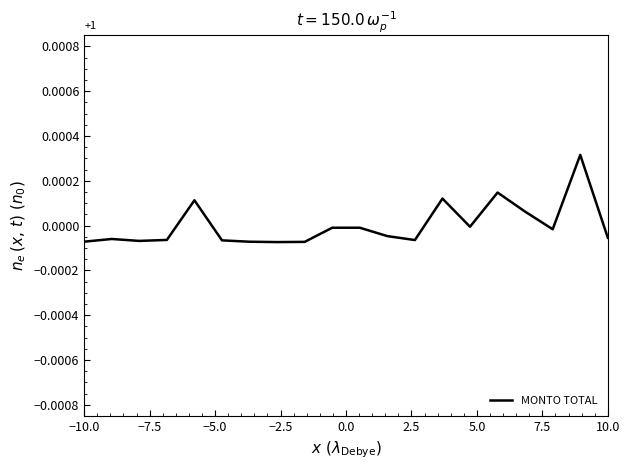

How many lines are shown in the chart?

1